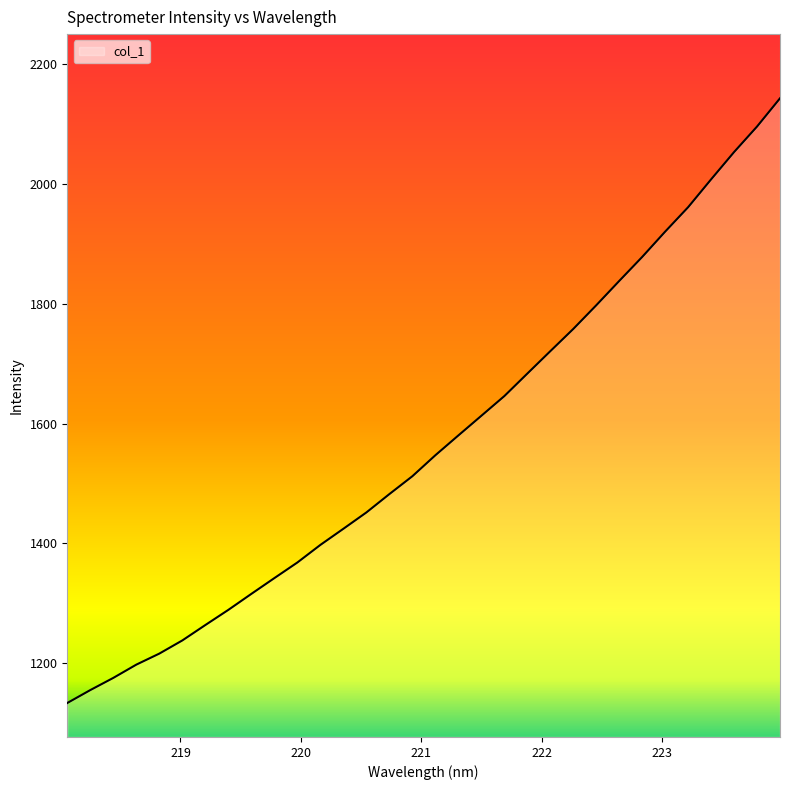

What is the maximum value shown in the chart?

2142.7